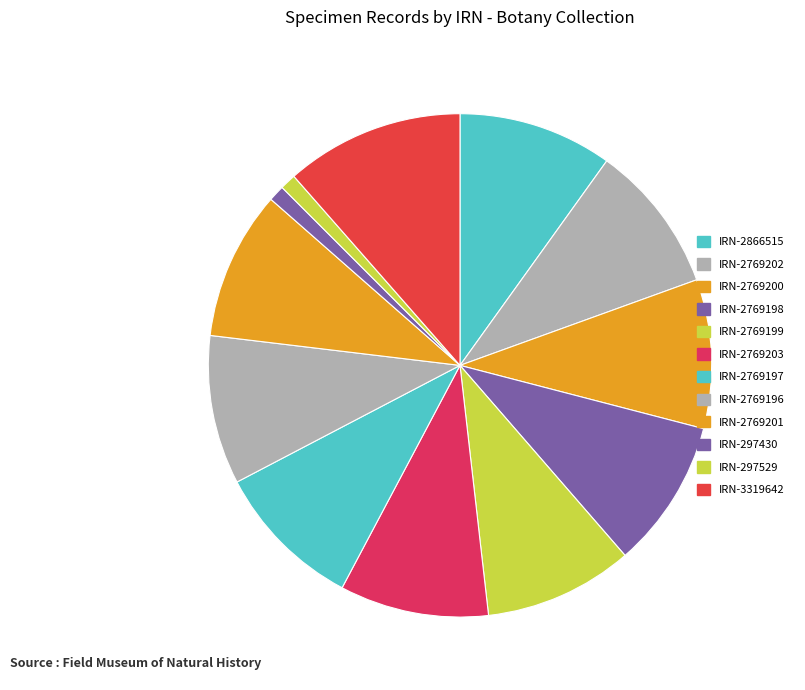

How many segments does this pie chart have?

12